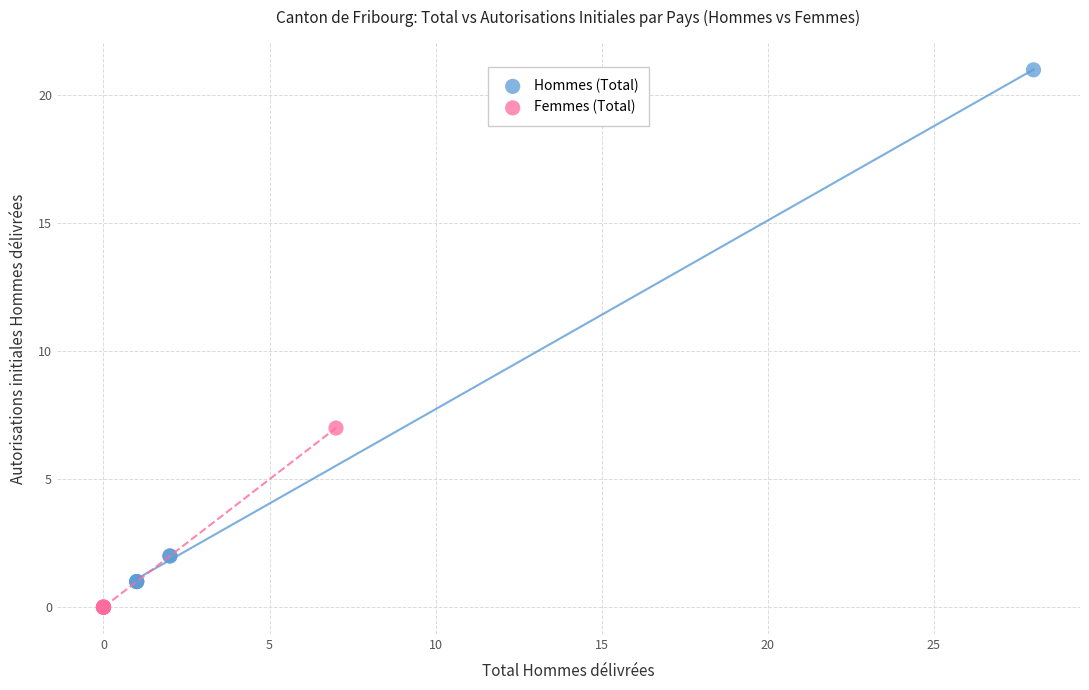

Which series has the largest Y range (max minus min)?

Hommes (Total)